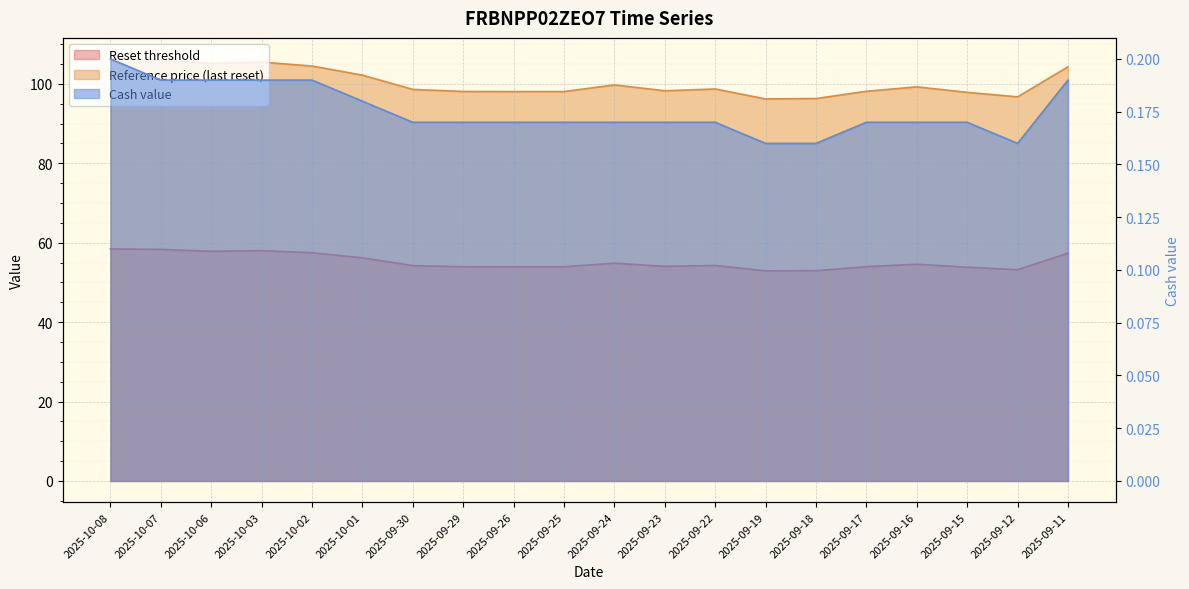

At how many categories does at least one series exceed 14?

20